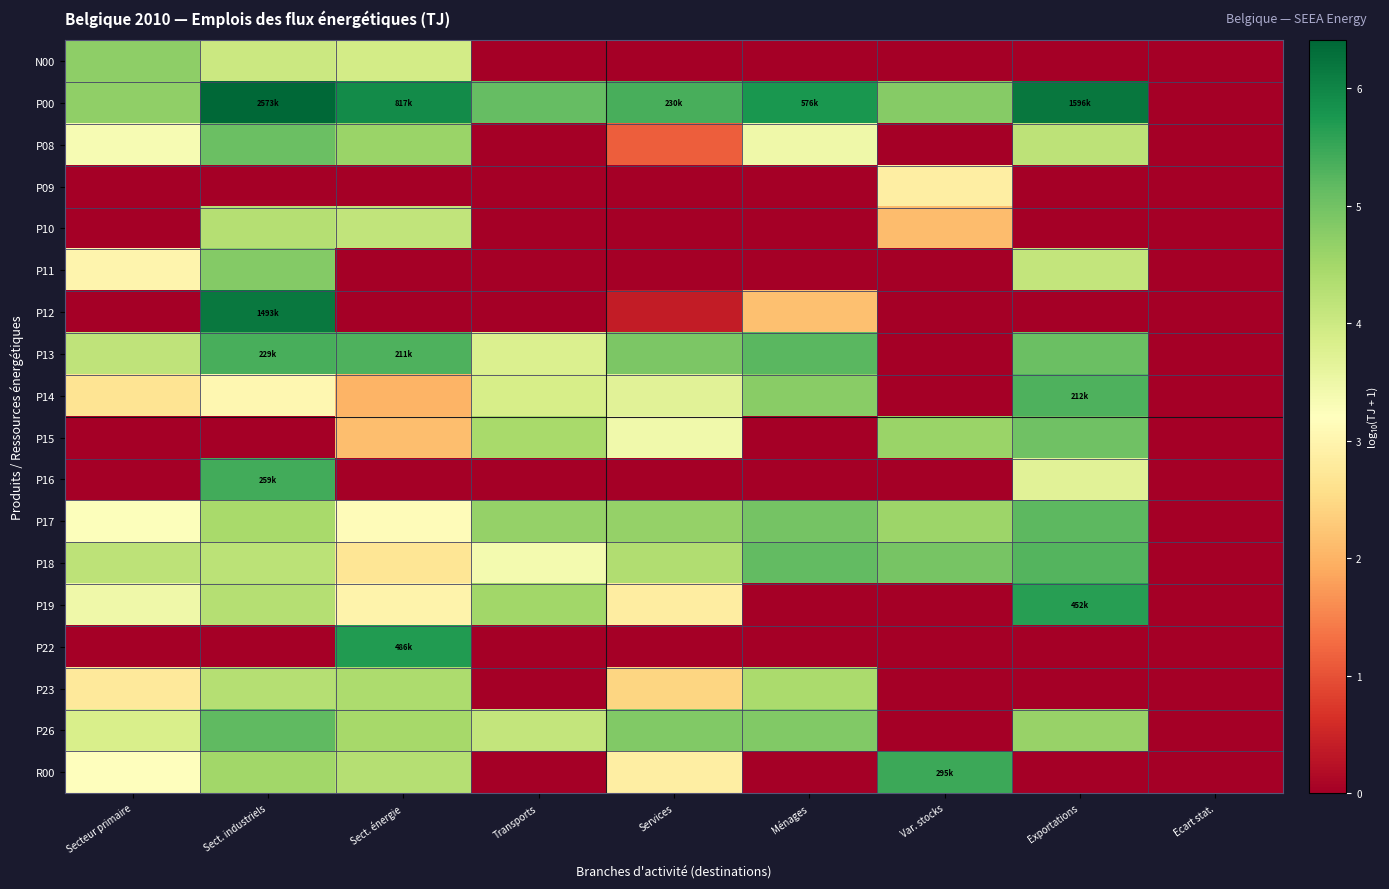

What is the total value across all series at Services?

40.9